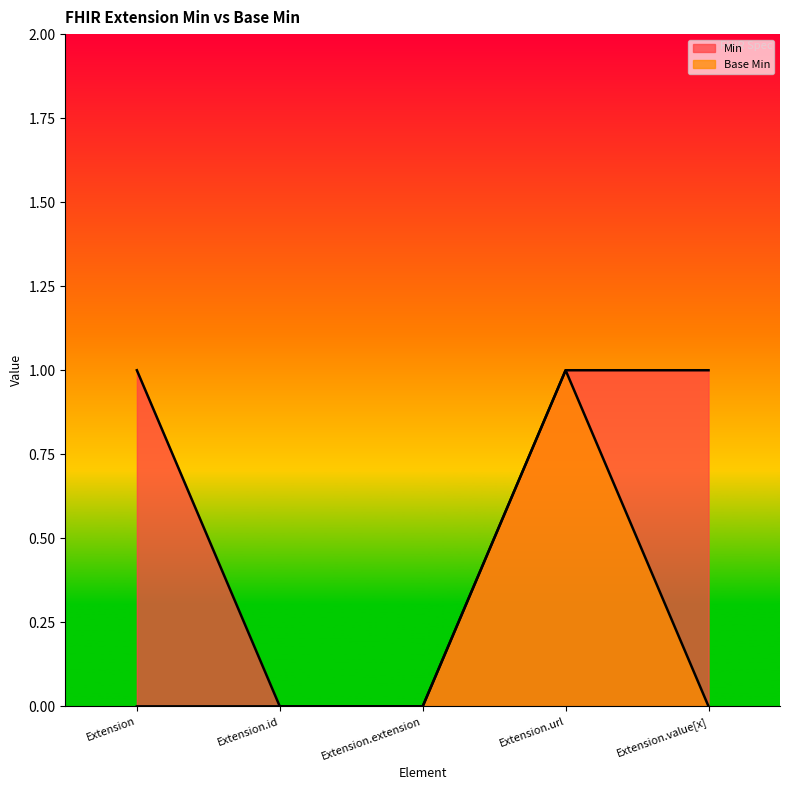

How many data points in Min are less than 1?

2